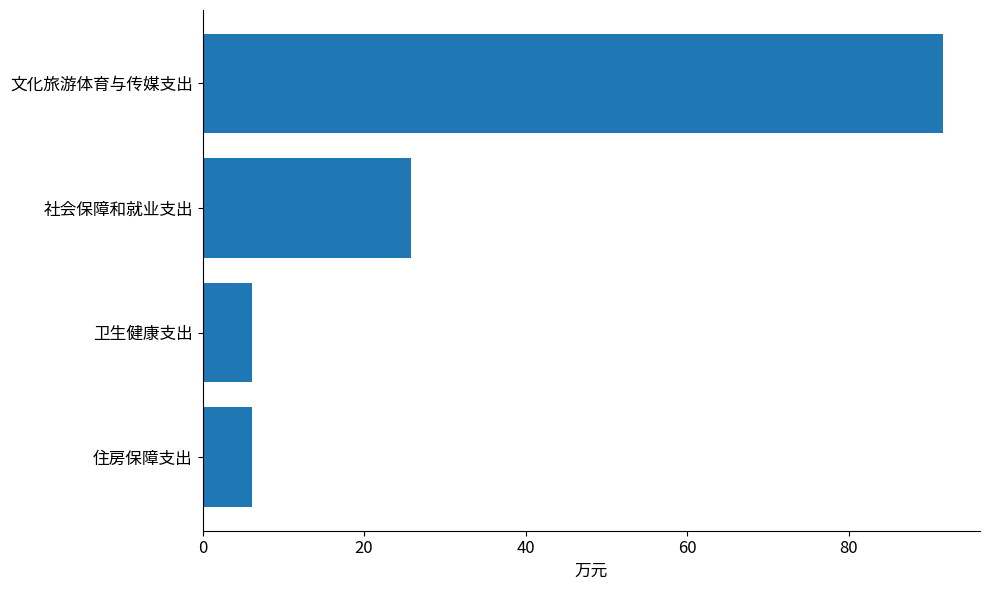

The chart shows a value of 8.9 at 社会保障和就业支出. True or false?

False